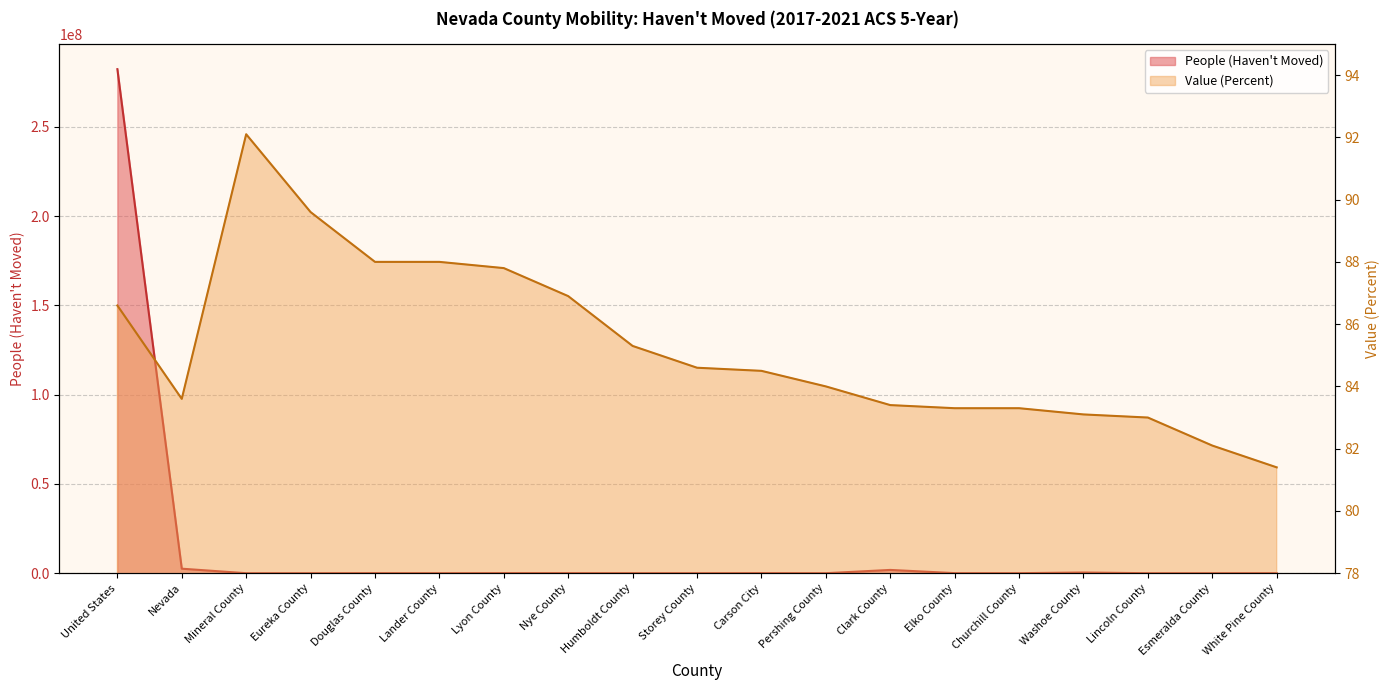

Rank the series by their average value, from lowest to highest.

Value (Percent), People (Haven't Moved)